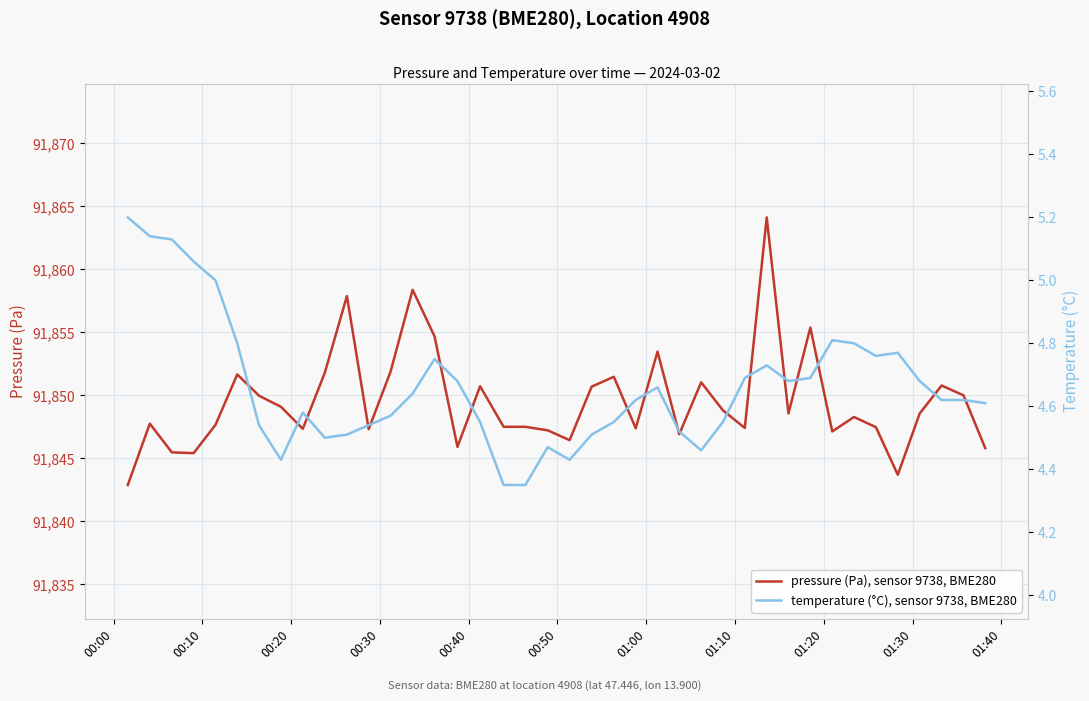

At how many categories does at least one series exceed 85441?

40